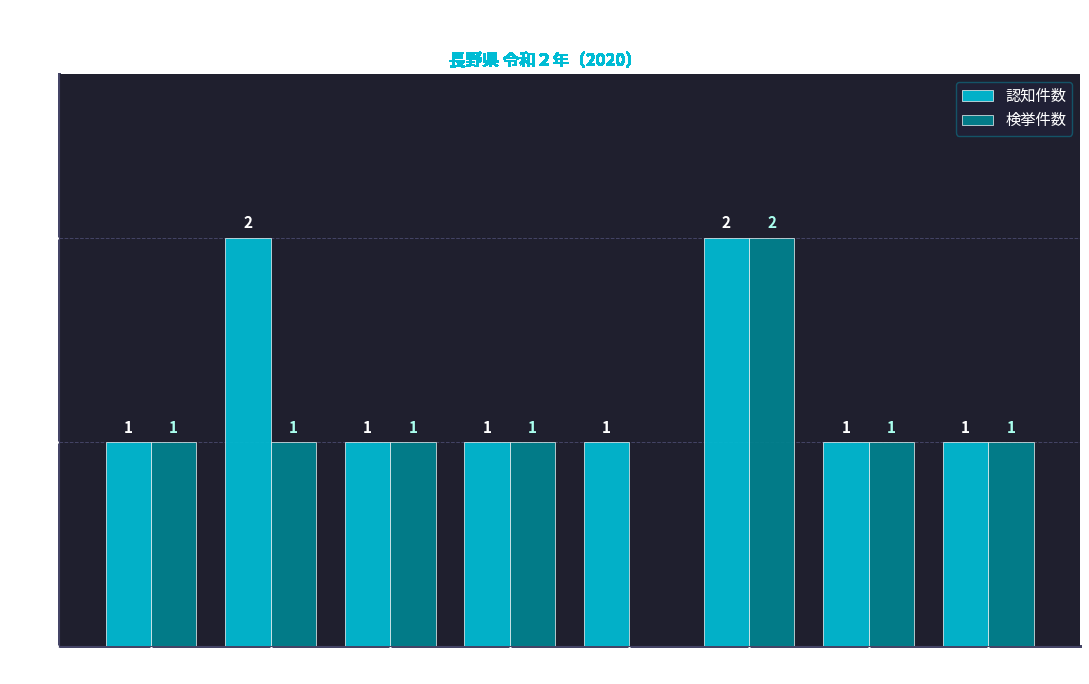

Which series changed the most between 須坂 and 長野南?

認知件数